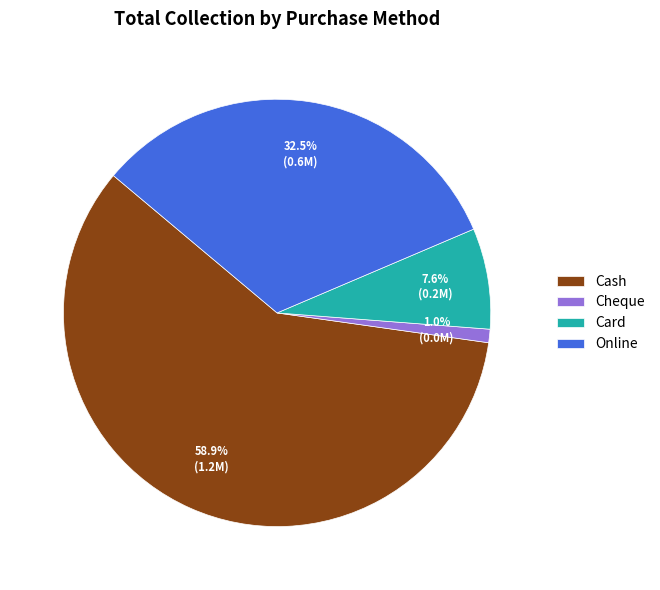

Which slice is the smallest?

Cheque